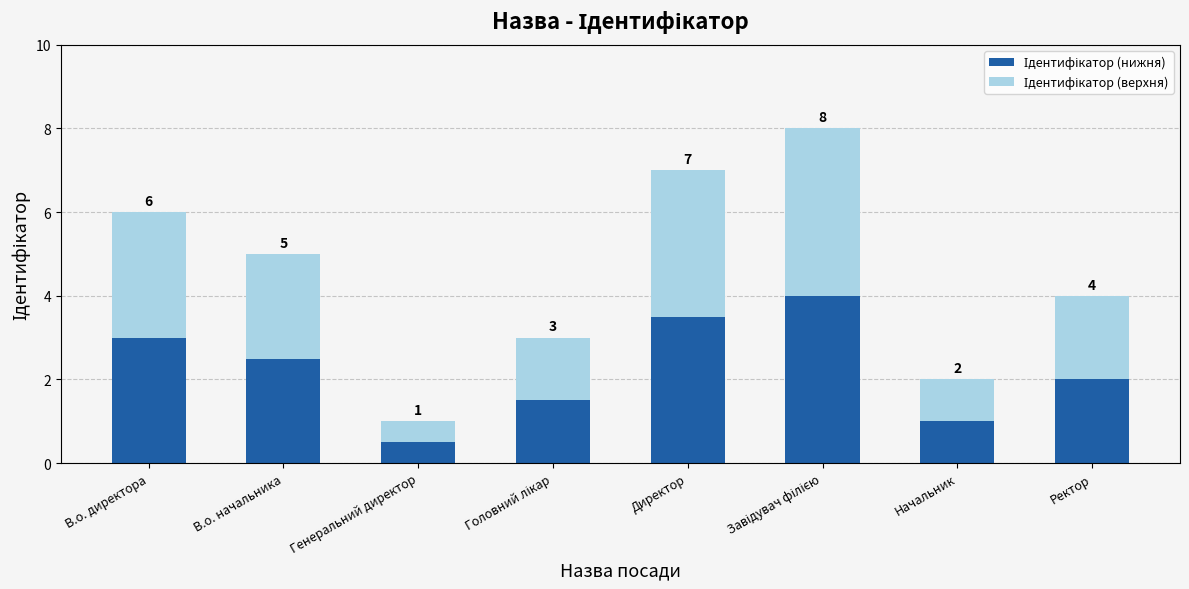

What is the sum of all Ідентифікатор (нижня) values?

18.0